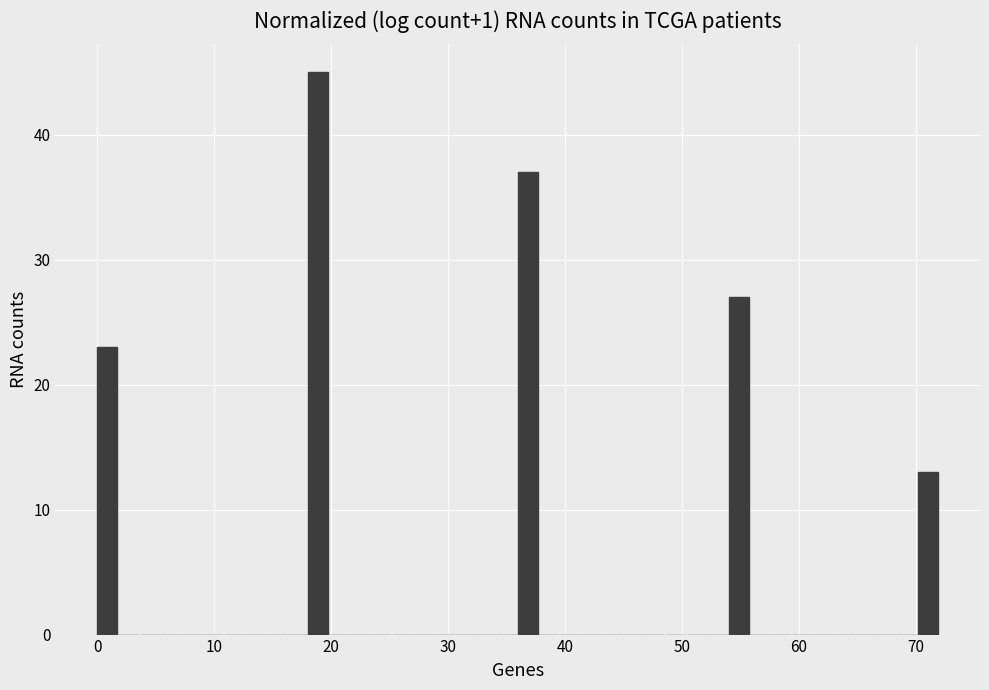

Read against the x-axis, roughly where is the centre of the tallest bar?

19